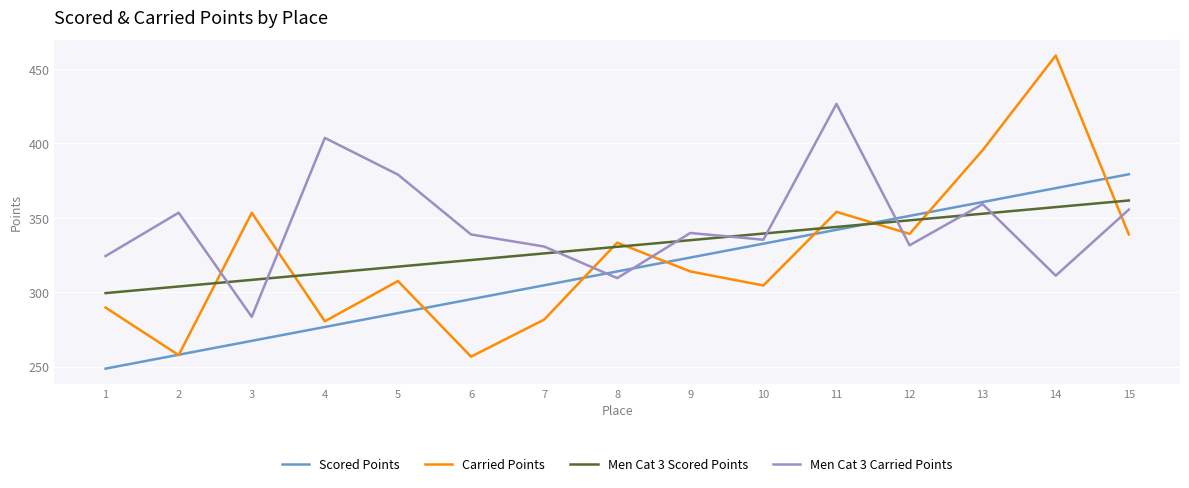

Where does the Carried Points series first go above 313?

3